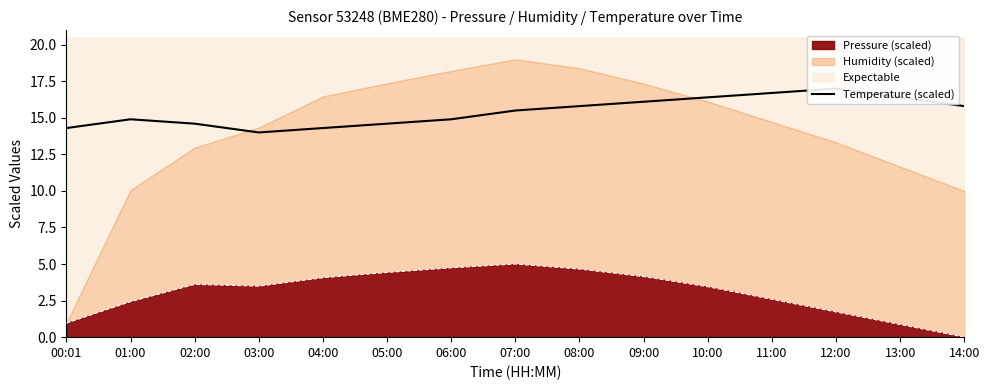

How many interior local valleys (lower than both neighbors) does the data have?

1